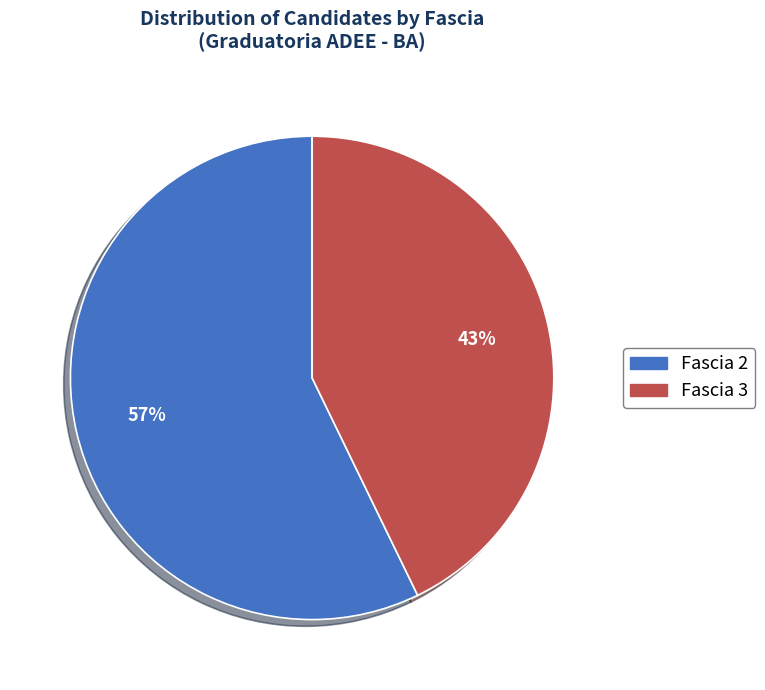

True or false: Fascia 3 accounts for 43% of the total.

True